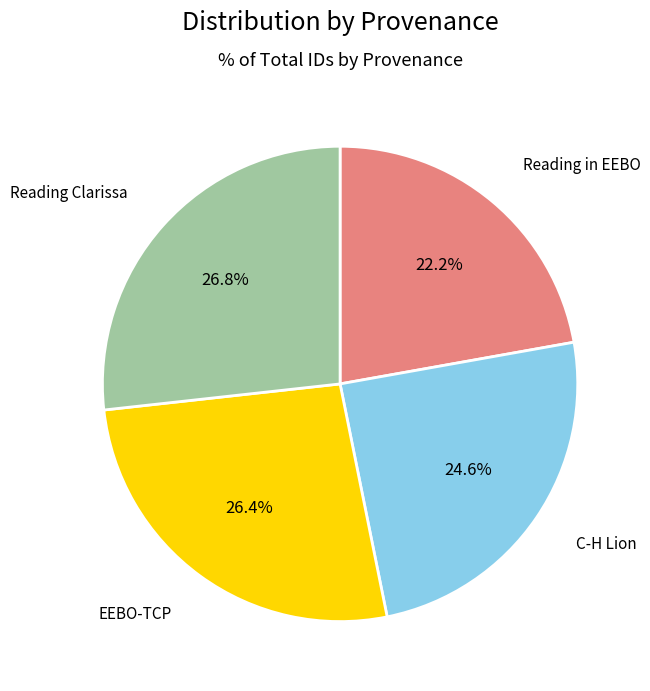

How many slices are in this pie chart?

4